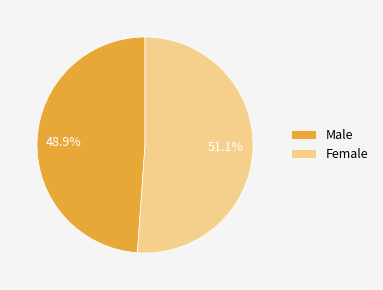

Combined, what portion of the pie is Female and Male?

100.0%